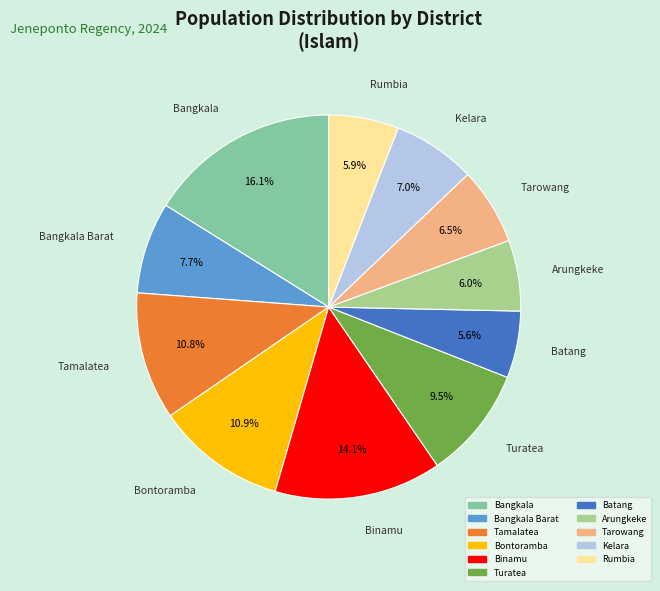

Is there a majority slice in this chart?

No